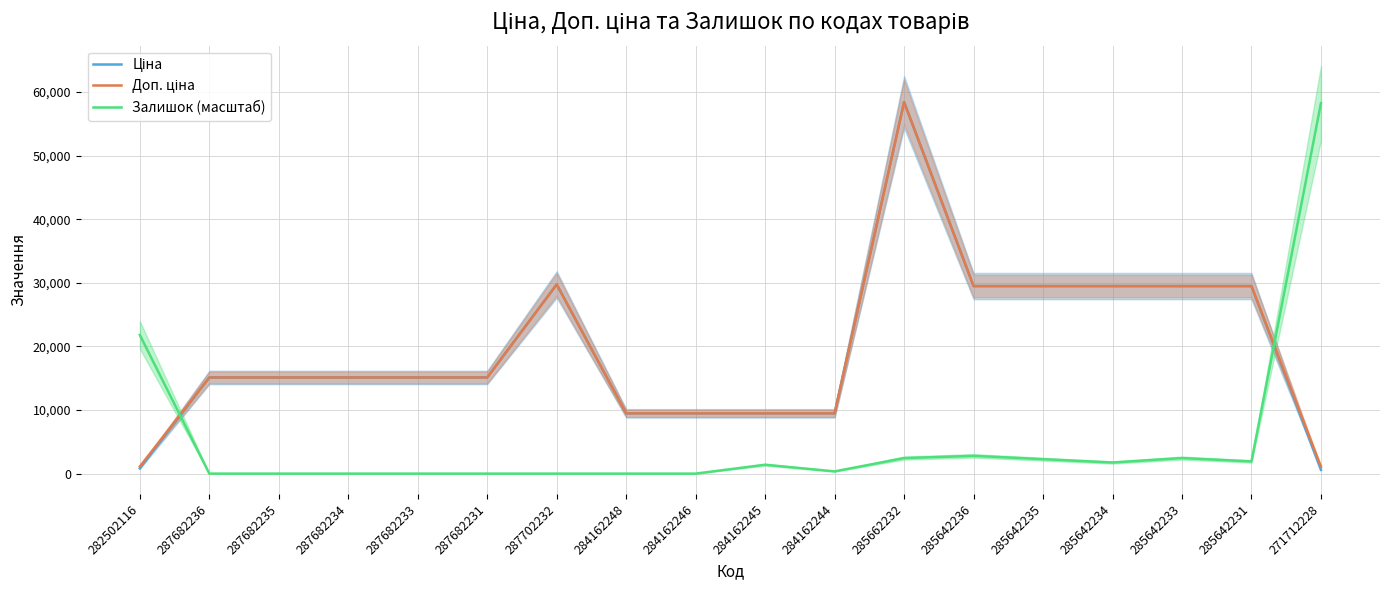

At which category does Ціна reach its first local peak?

287702232